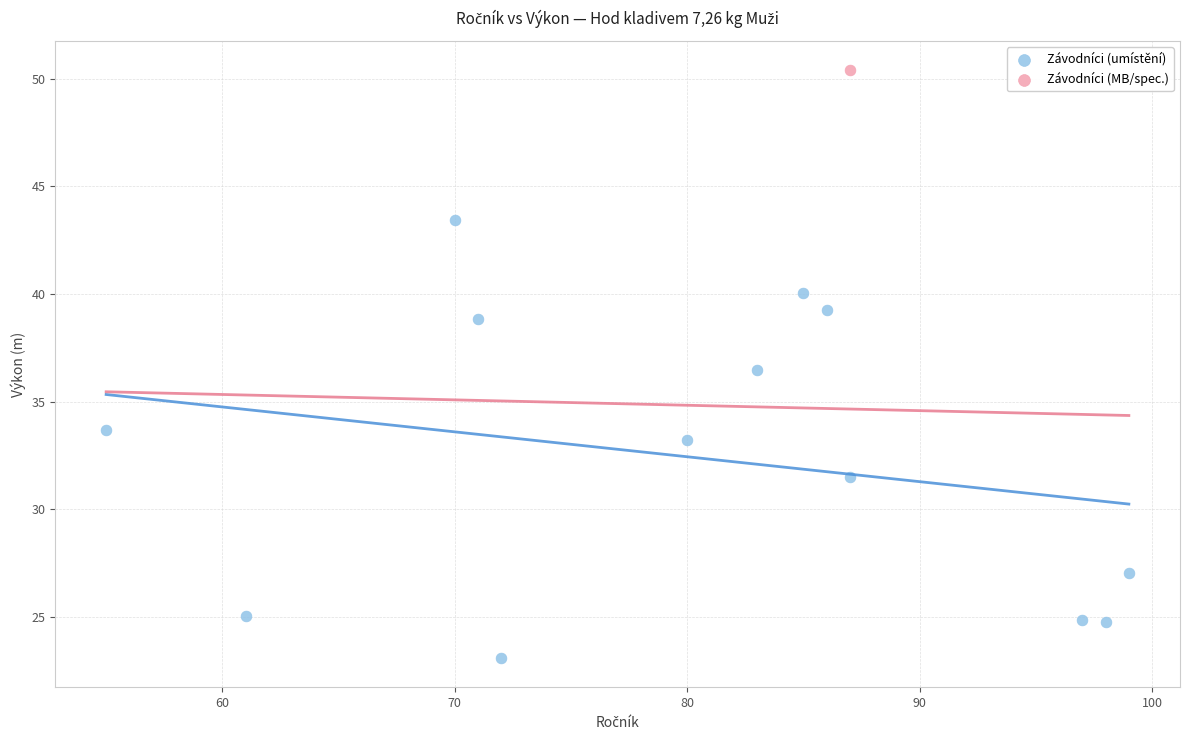

What are all the series names shown in the legend?

Závodníci (umístění), Závodníci (MB/spec.)